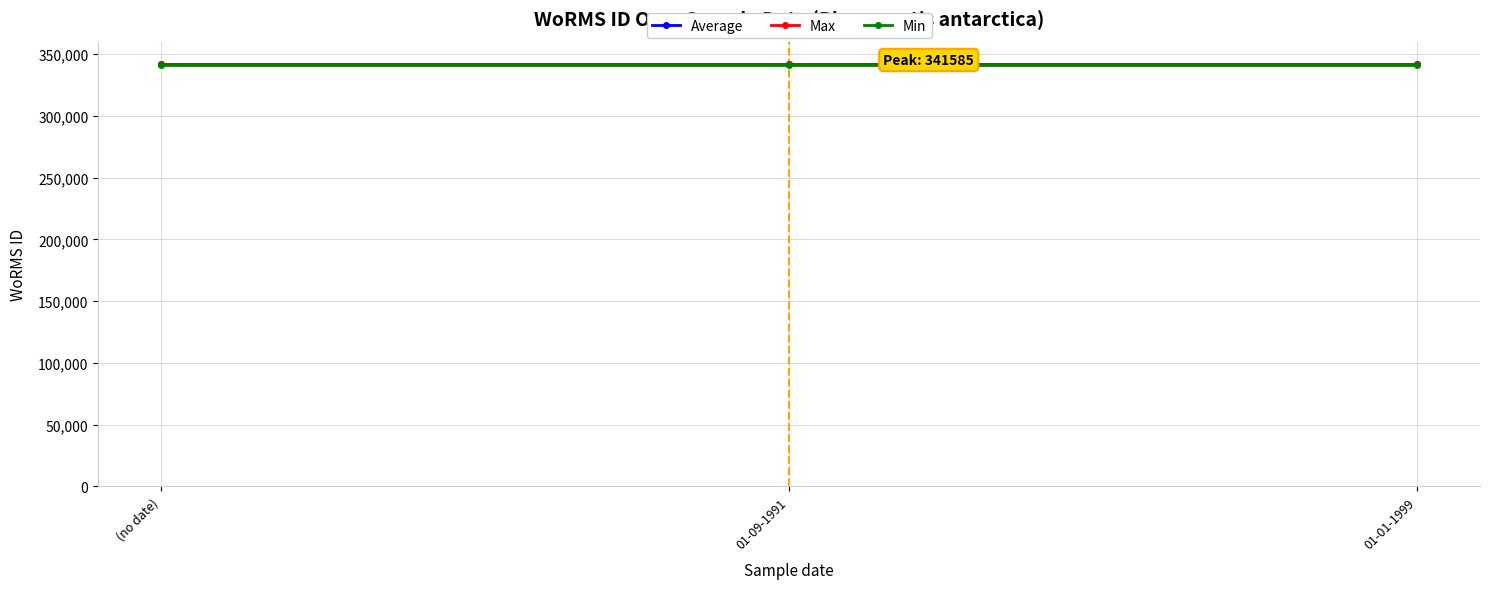

What position from the right is 01-09-1991?

2